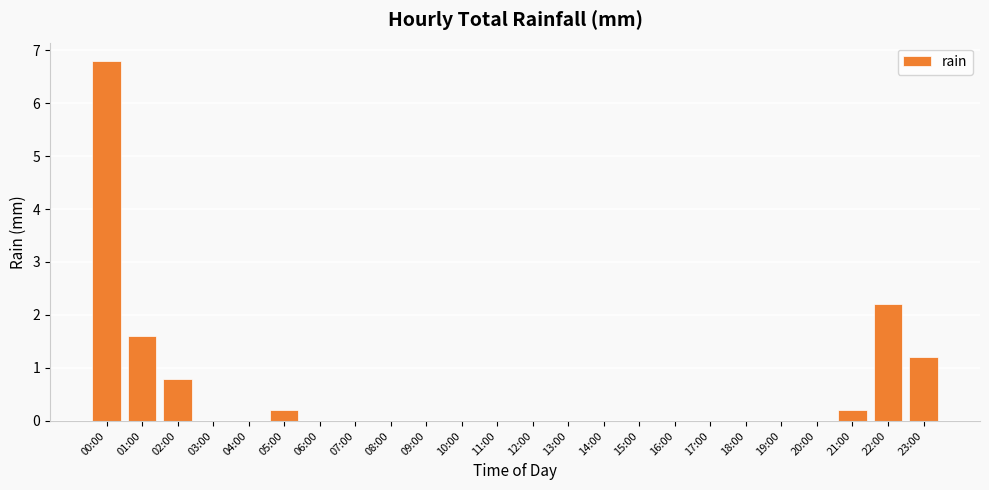

Which label corresponds to the largest value in the chart?

00:00